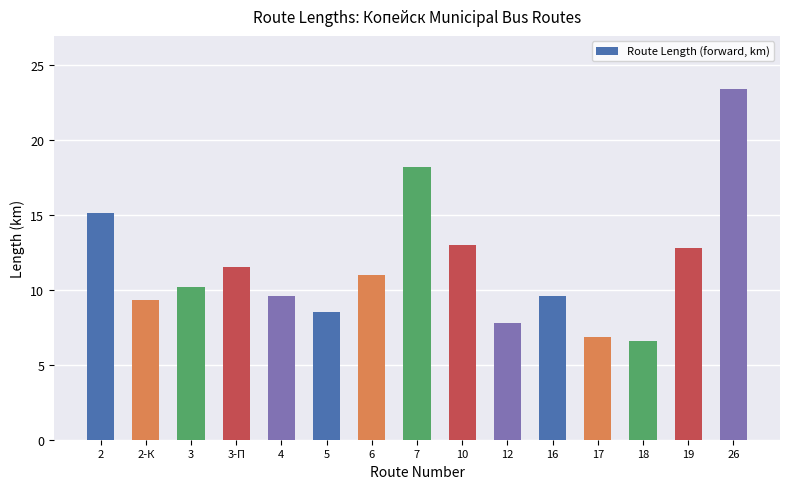

What is the label of the 2nd bar from the right?

19